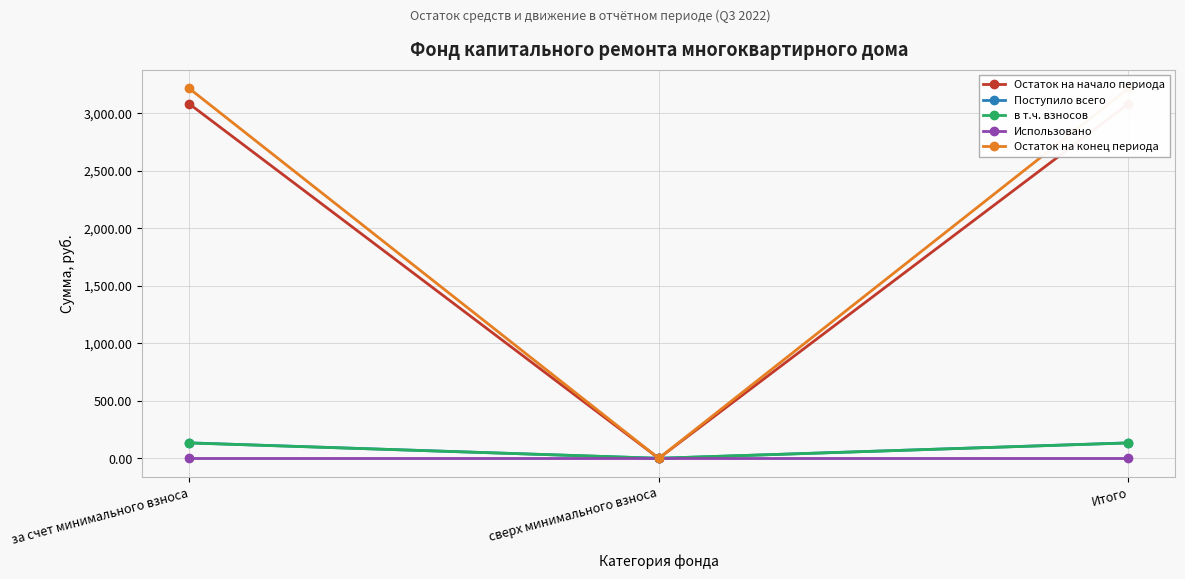

Between за счет минимального взноса and Итого, which series saw the biggest shift?

Остаток на начало периода